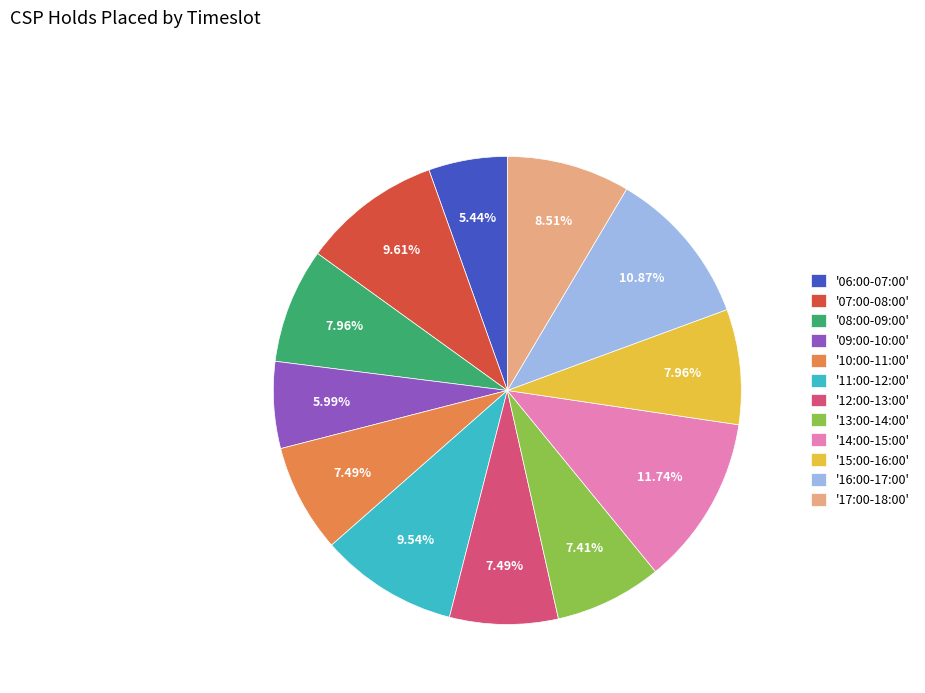

Does any single category account for the majority?

No